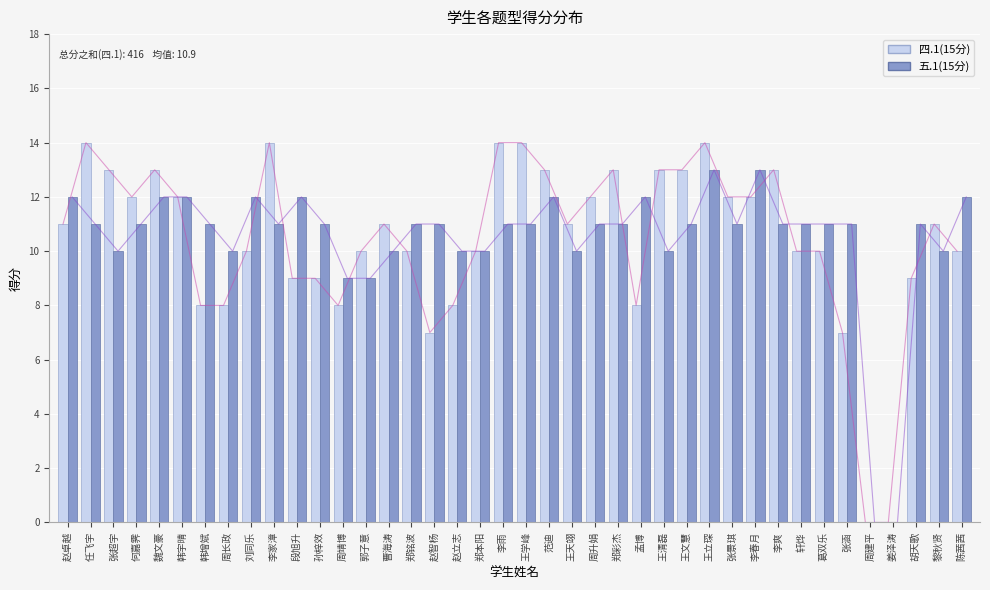

Which category has the lowest value across all series?

周建平